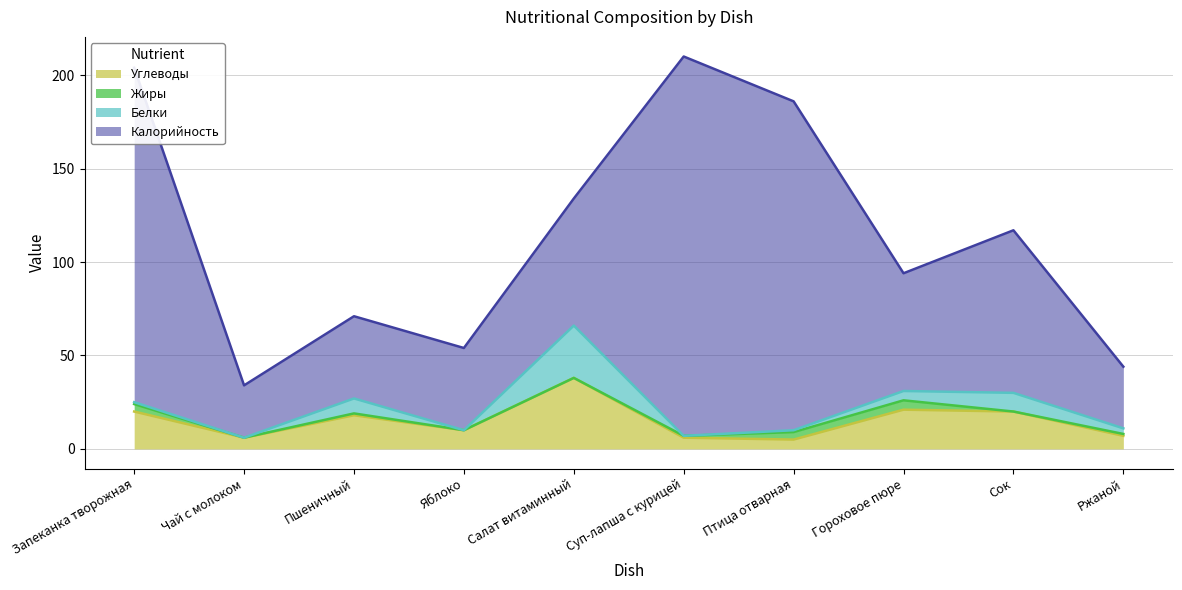

True or false: Калорийность and Белки cross at least once.

False